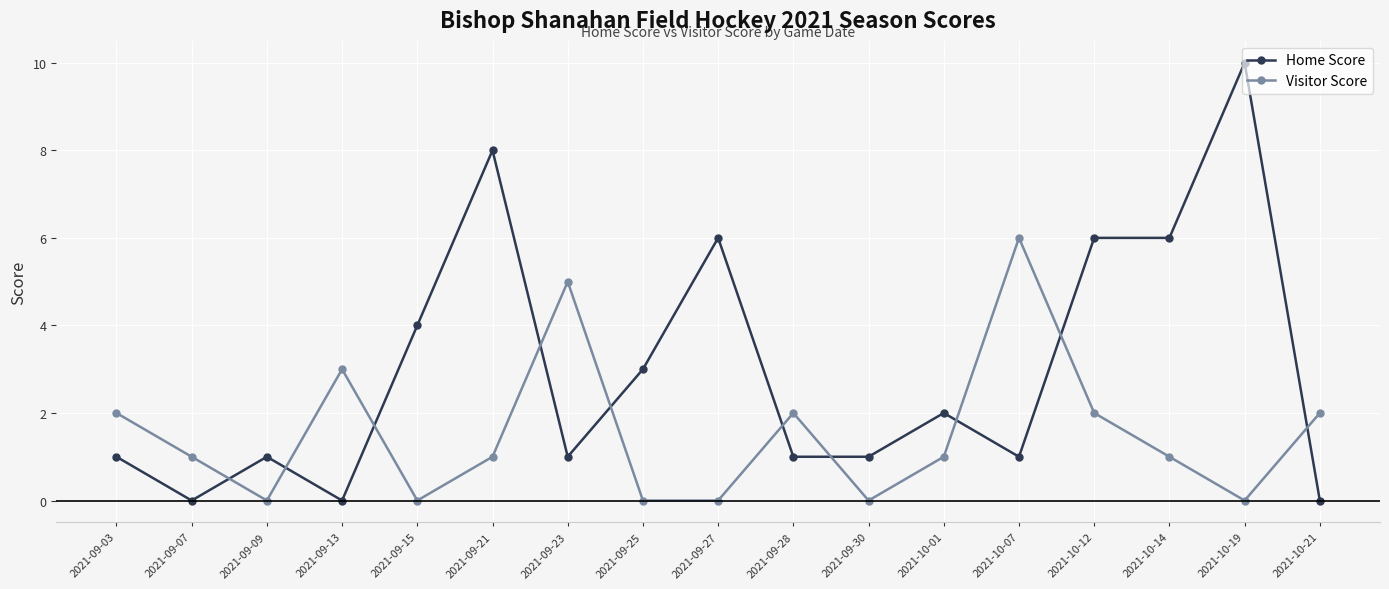

Where is the first local maximum for Visitor Score?

2021-09-13